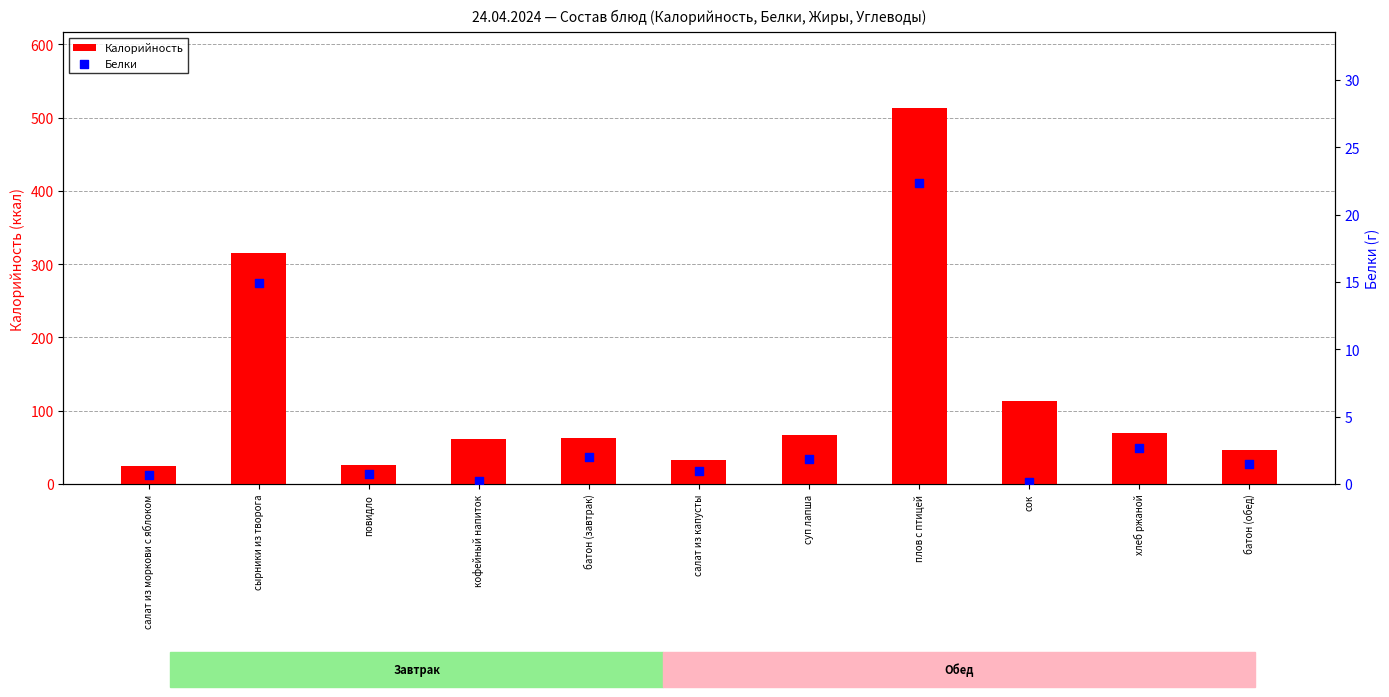

What are all the series names shown in the legend?

Калорийность, Белки